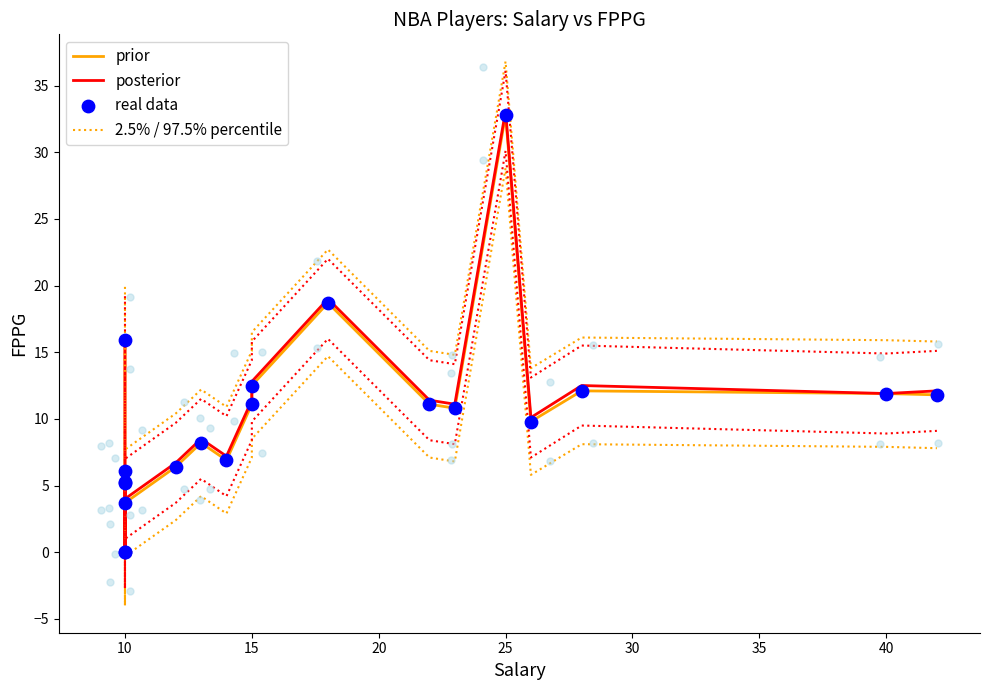

Which series has the largest total across all categories?

2.5% / 97.5% percentile